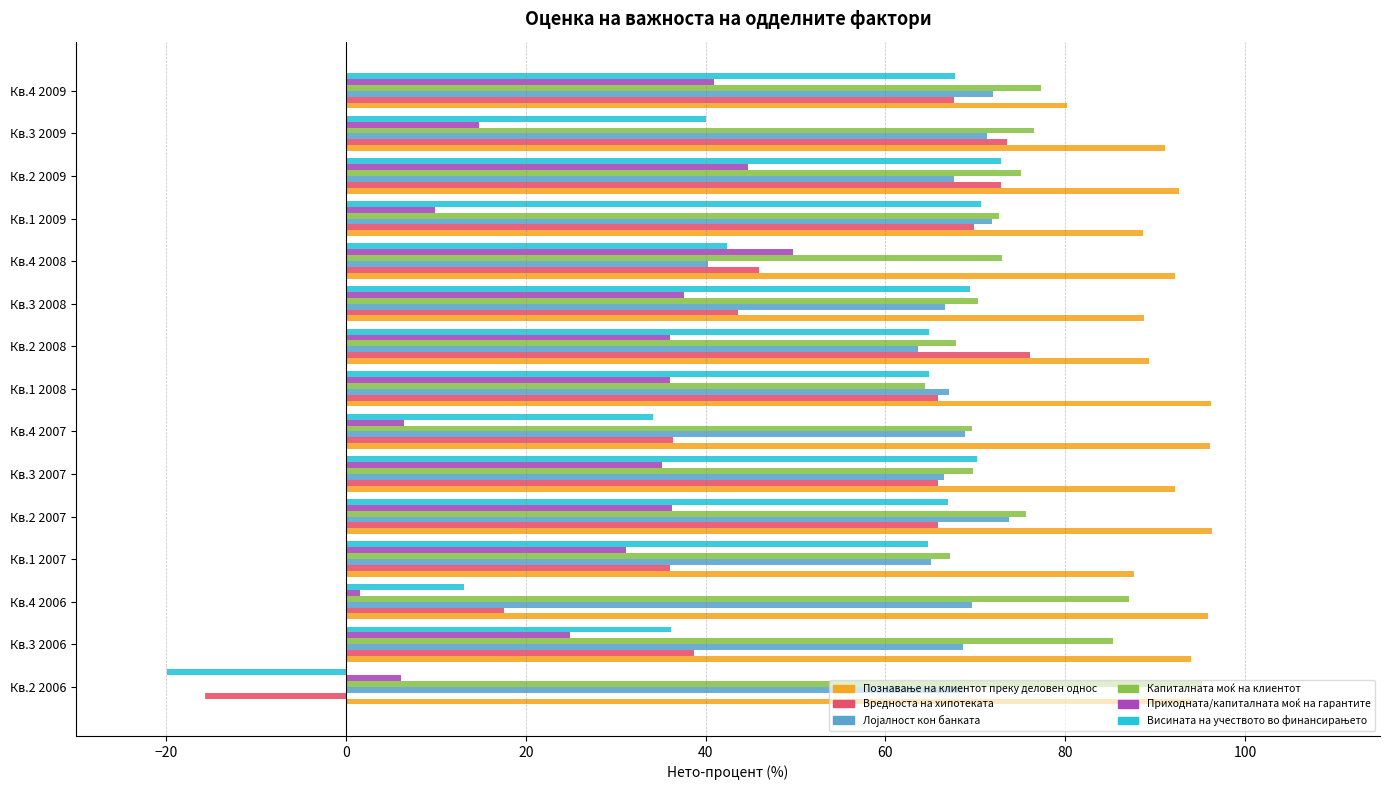

What is the greatest value displayed?

96.3